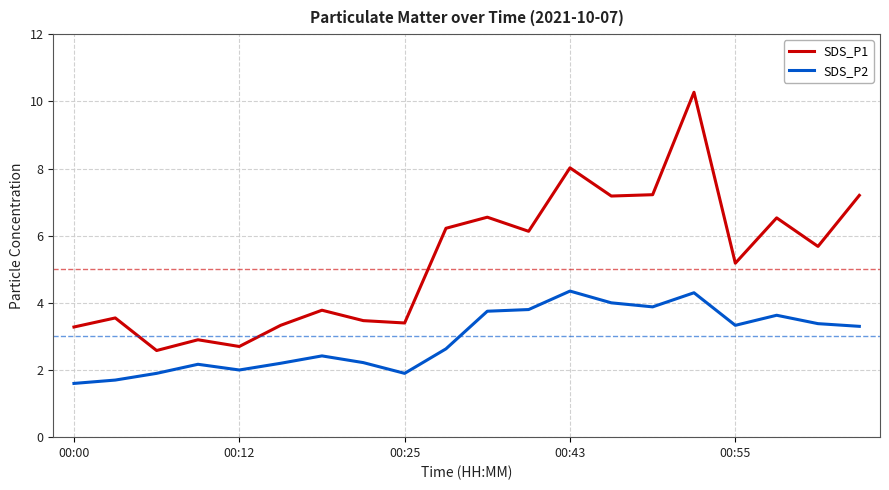

What are all the series names shown in the legend?

SDS_P1, SDS_P2